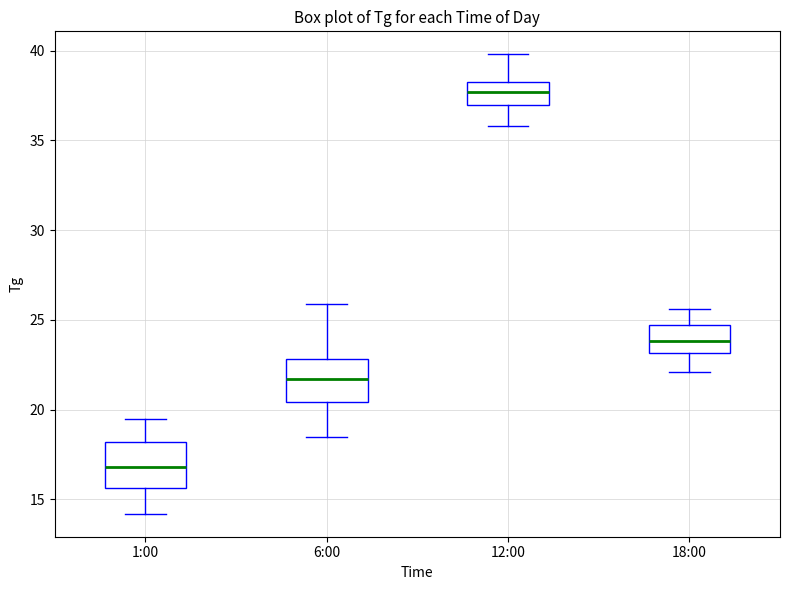

Reading left to right, read every box against the y-axis: the position of its median line, the range the box covers, and the ends of its whiskers. The values are not printed on the chart, so give them approximately, as read against the axis.

1:00: median 17.0, box 15.5 to 18.0, whiskers 14.0 to 19.5
6:00: median 21.5, box 20.5 to 23.0, whiskers 18.5 to 26.0
12:00: median 37.5, box 37.0 to 38.5, whiskers 36.0 to 40.0
18:00: median 24.0, box 23.0 to 24.5, whiskers 22.0 to 25.5